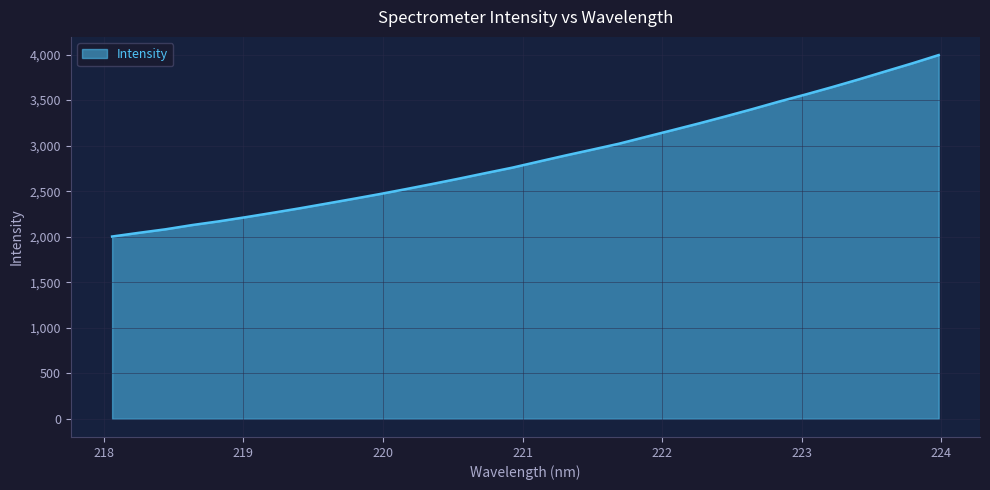

What is the maximum value shown in the chart?

3994.6